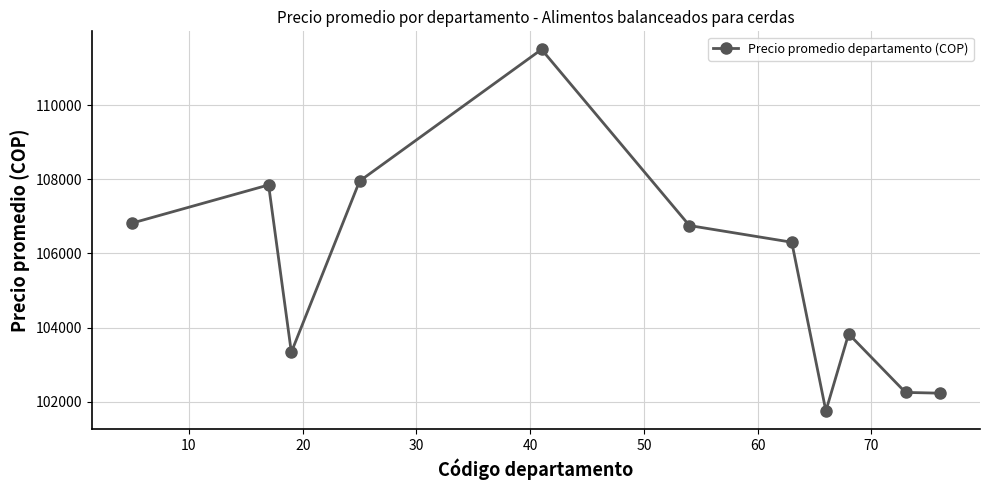

True or false: there are more than 2 points higher than both neighbors.

True